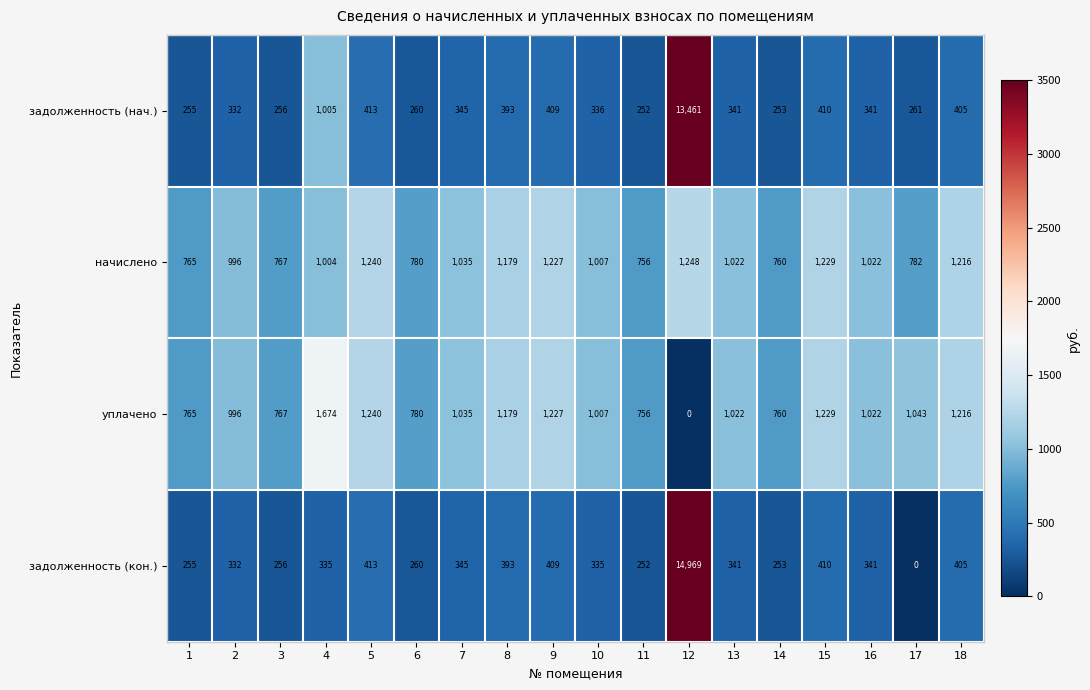

Which series has the largest range (max minus min)?

задолженность (кон.)